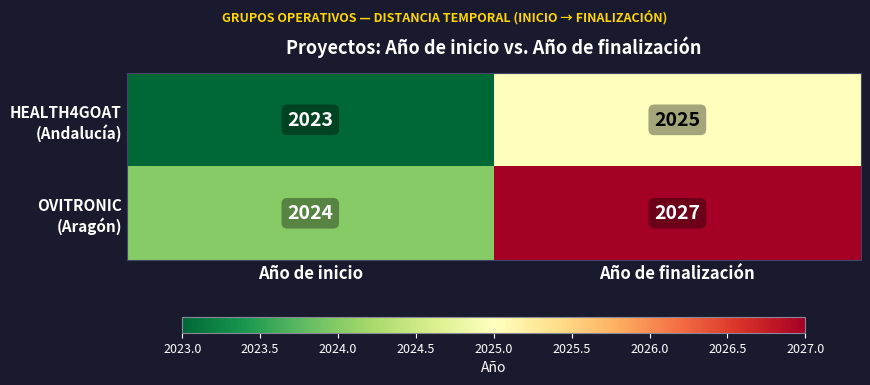

What is the smallest value displayed?

2023